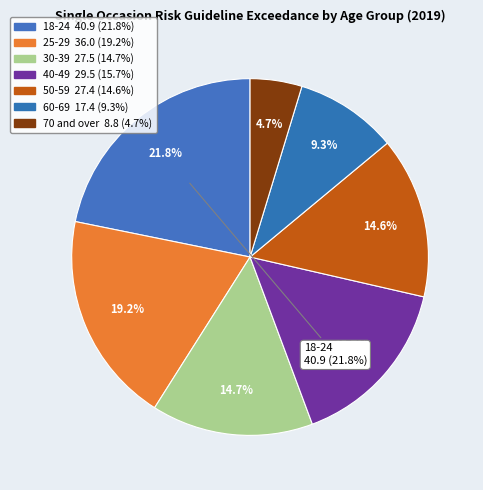

To the nearest percent, what is the difference between the largest and smallest slice percentages?

17%